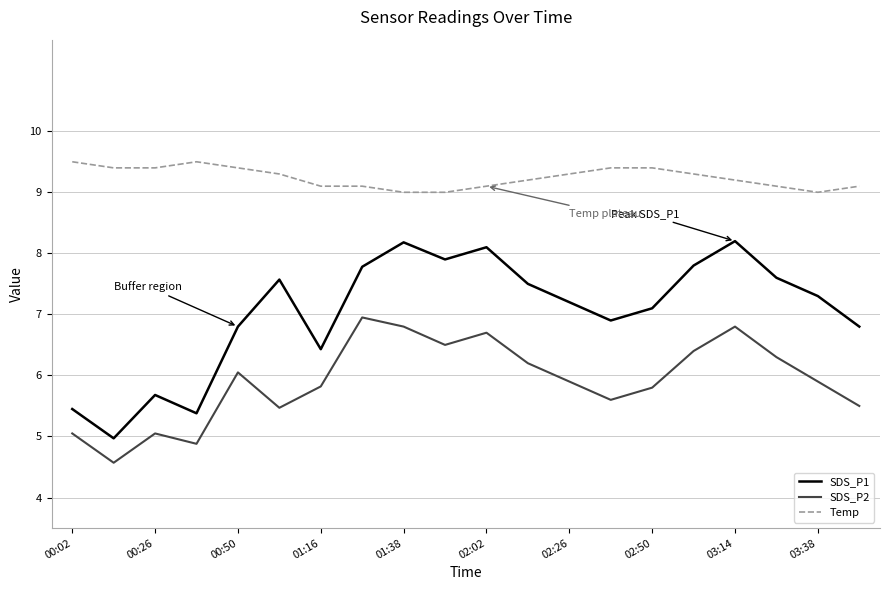

Which series has the largest total across all categories?

Temp